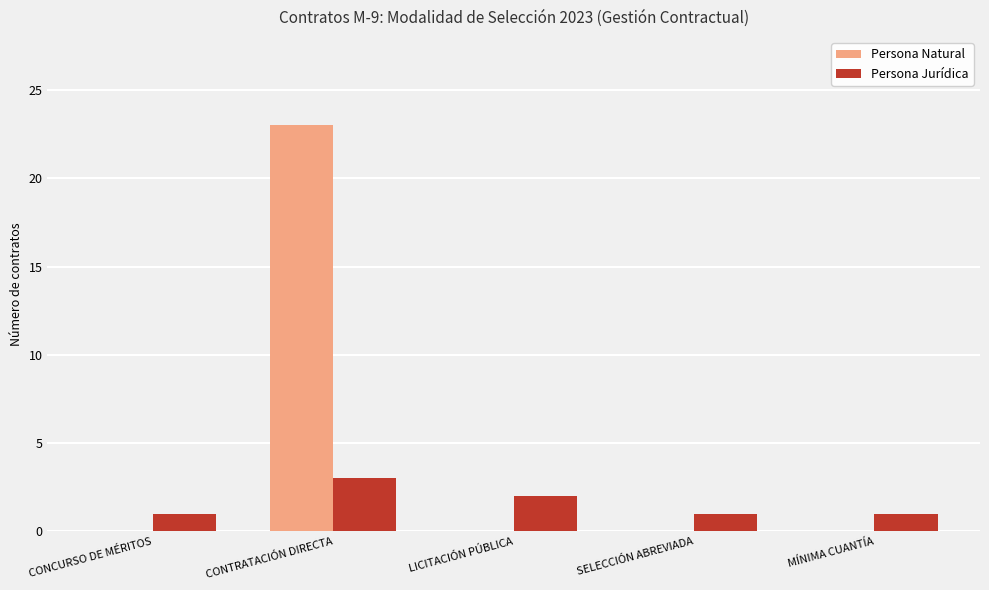

The Persona Natural series shows -10 at MÍNIMA CUANTÍA. True or false?

False